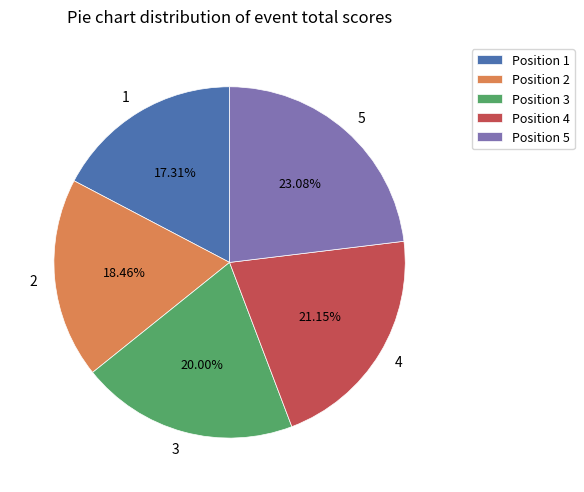

Does 1 account for over 50% of the chart?

No